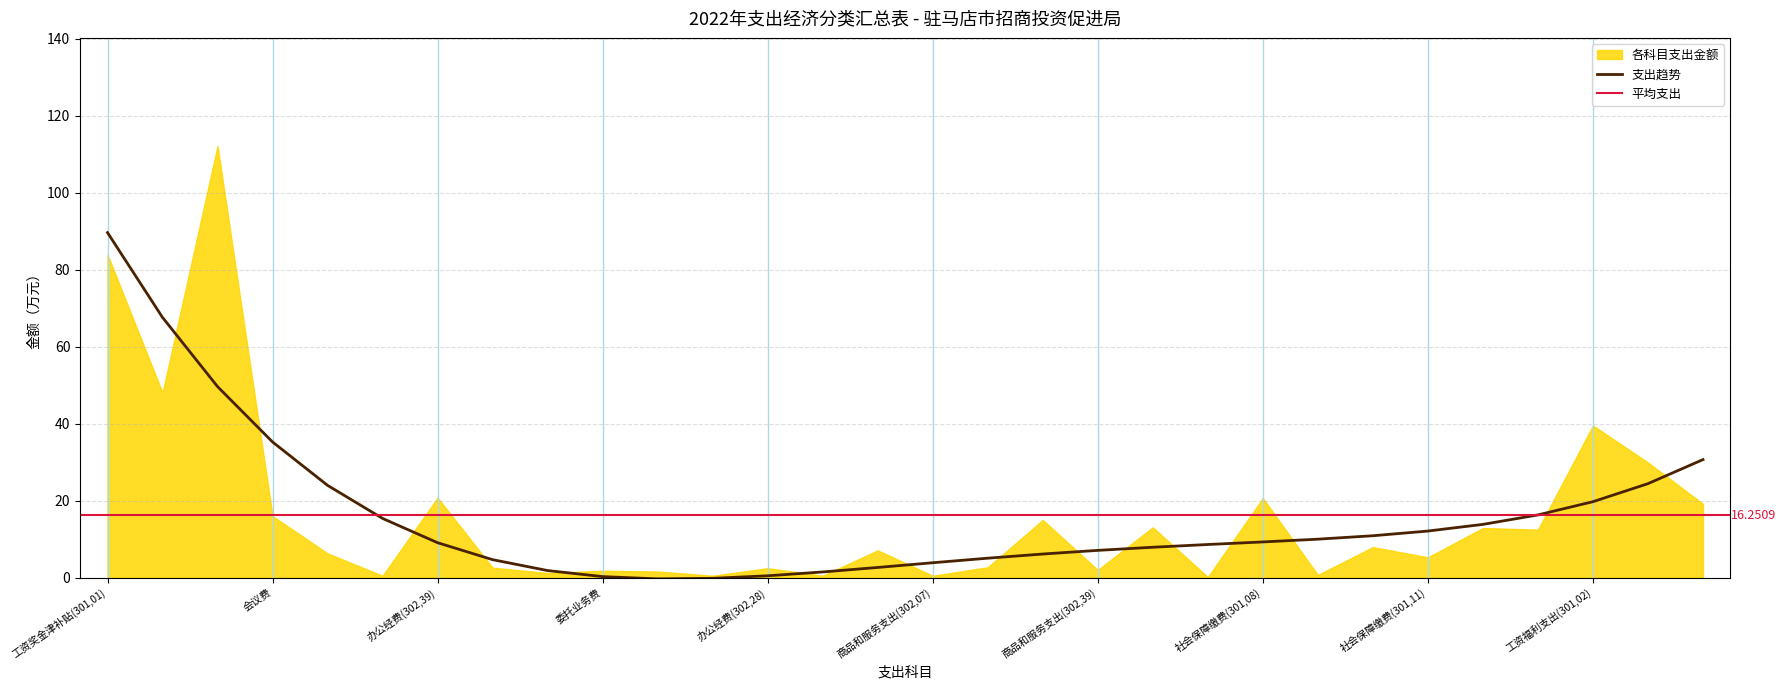

What is the average value?

16.3